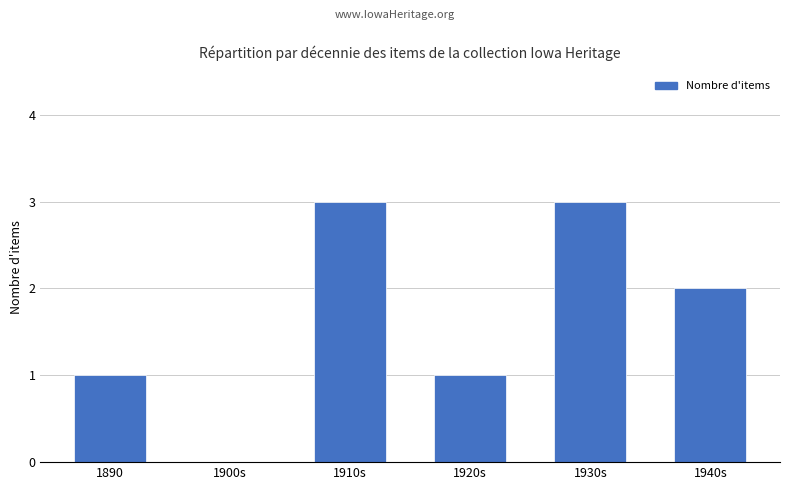

Which has a higher value, 1890 or 1940s?

1940s